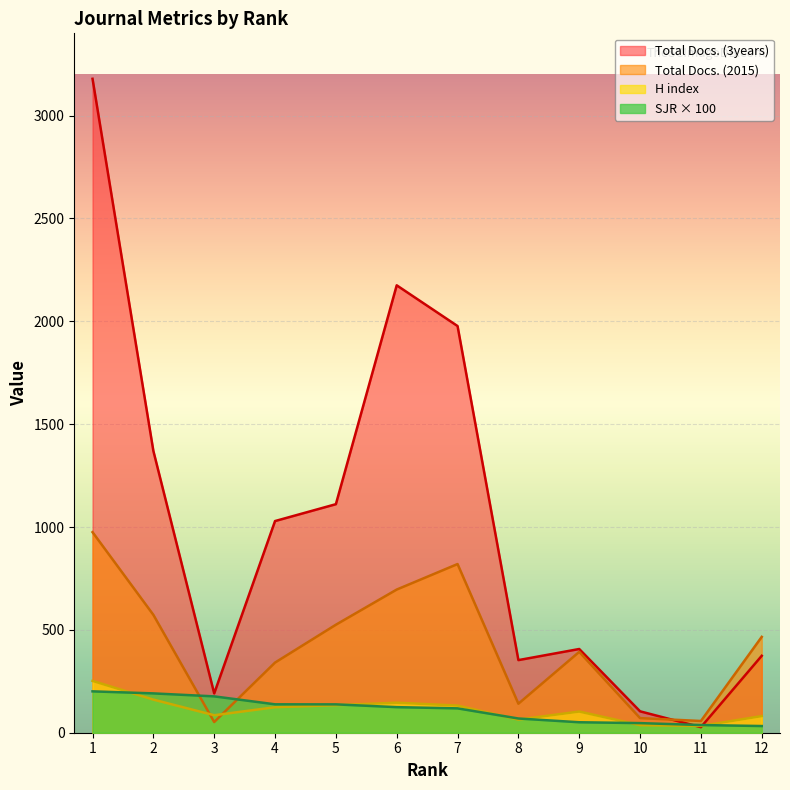

What is the difference between the second highest and second lowest values in the H index series?

124.0